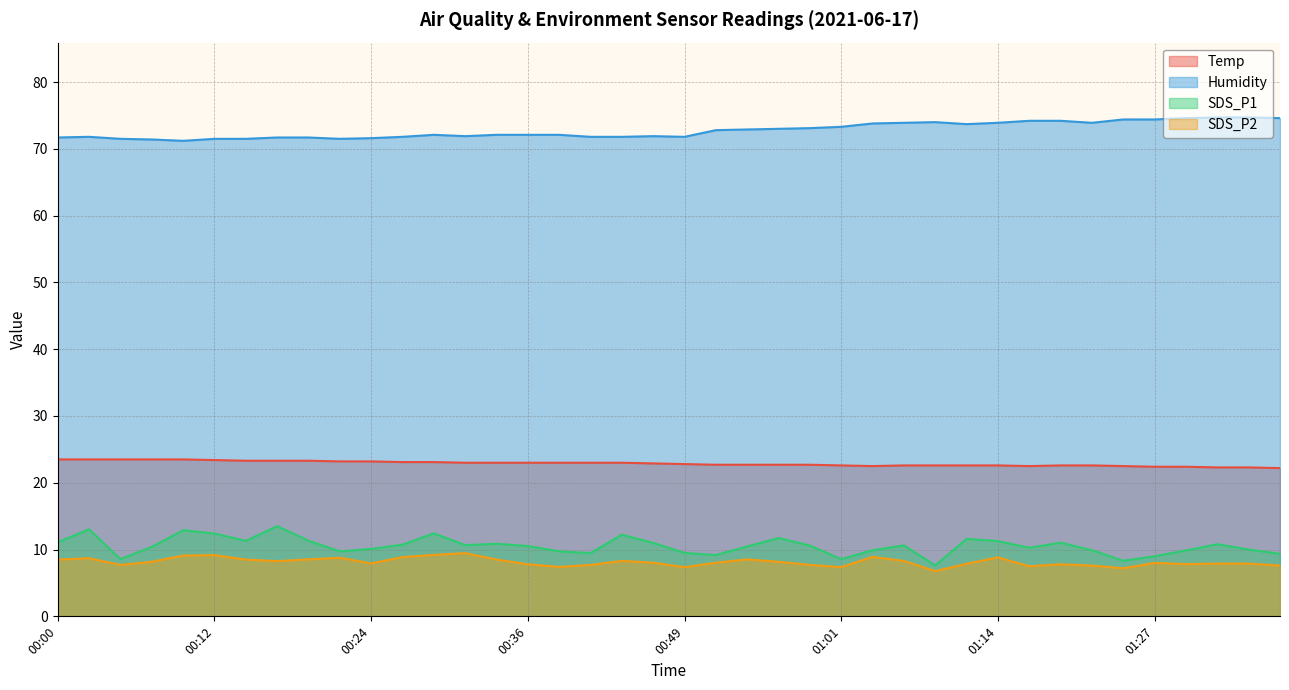

The SDS_P2 series shows 13.3 at 00:07. True or false?

False